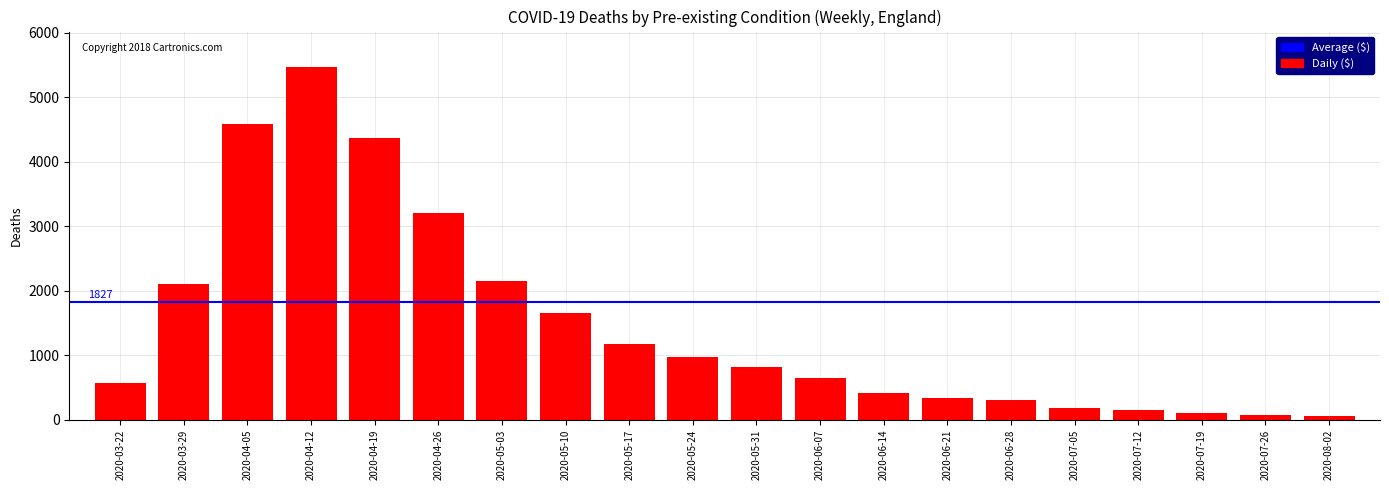

Approximately how many times larger is the value at 2020-05-31 compared to 2020-05-10?

0.5